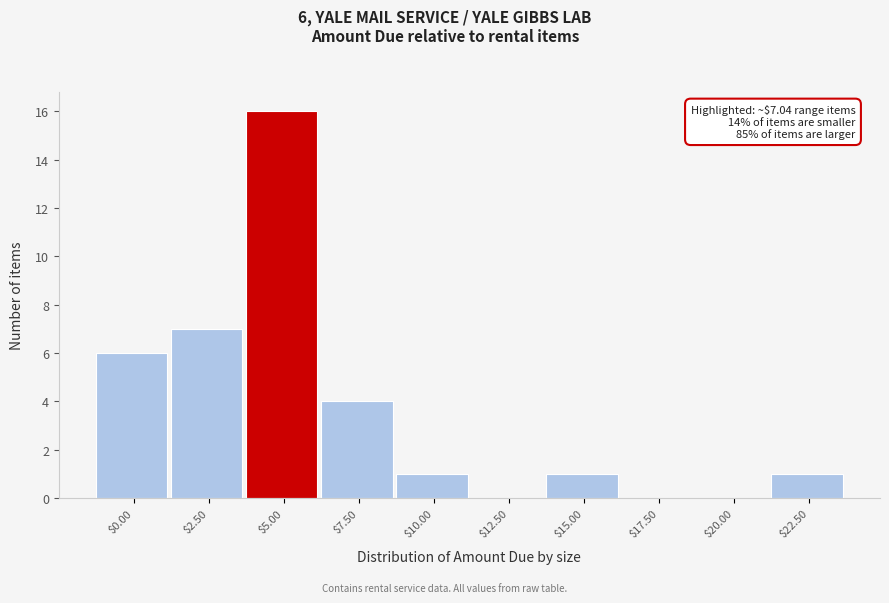

The chart shows a value of 0 at $20.00. True or false?

True